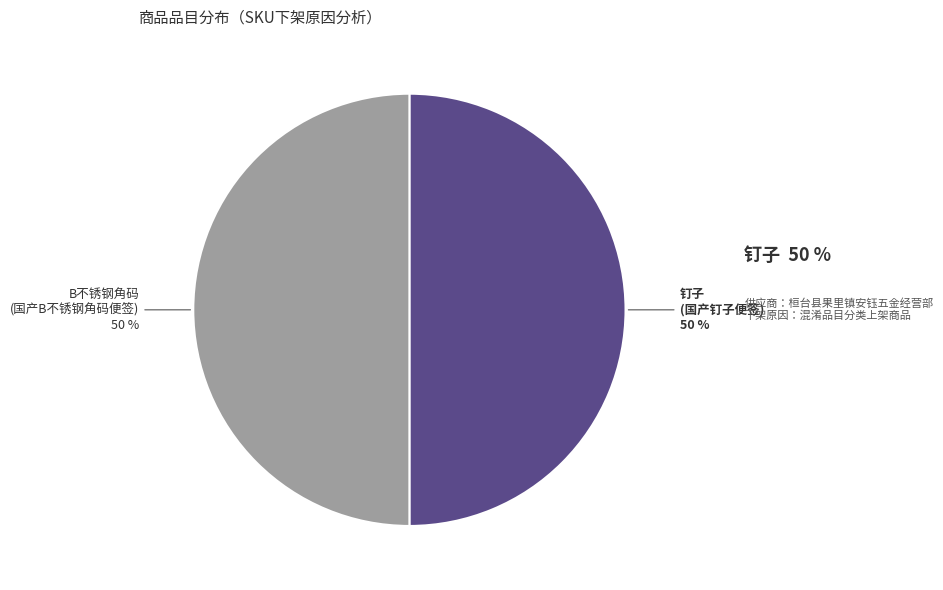

How many slices are in this pie chart?

2